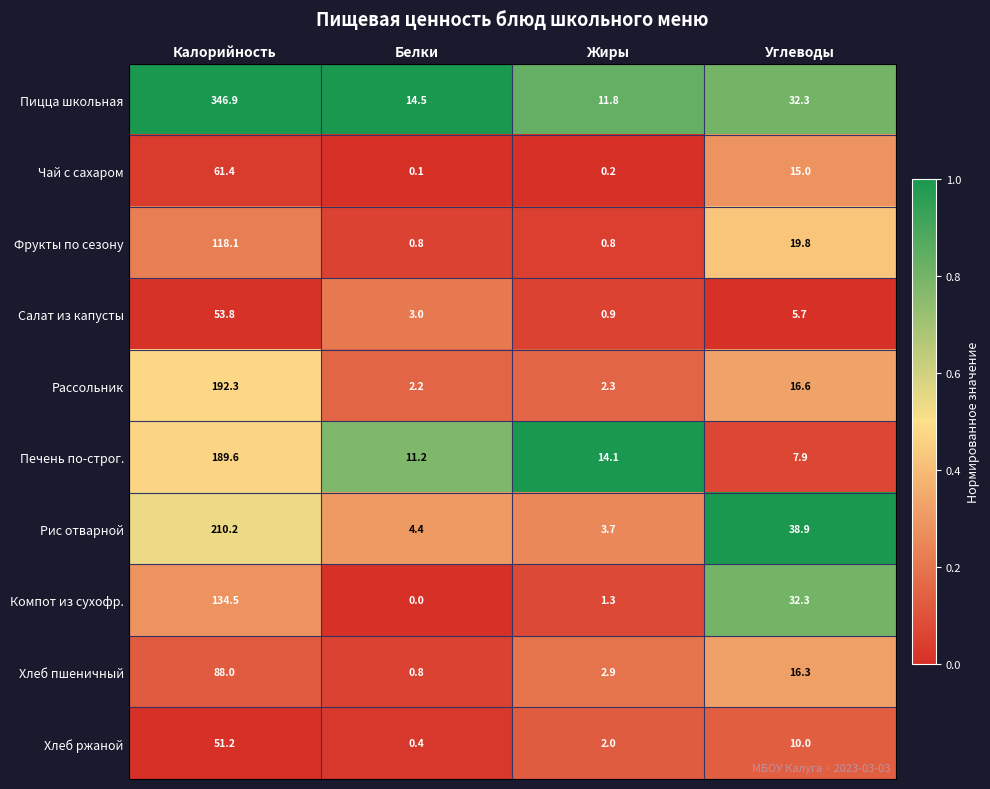

Where is Рис отварной nearest to the value 106?

Углеводы